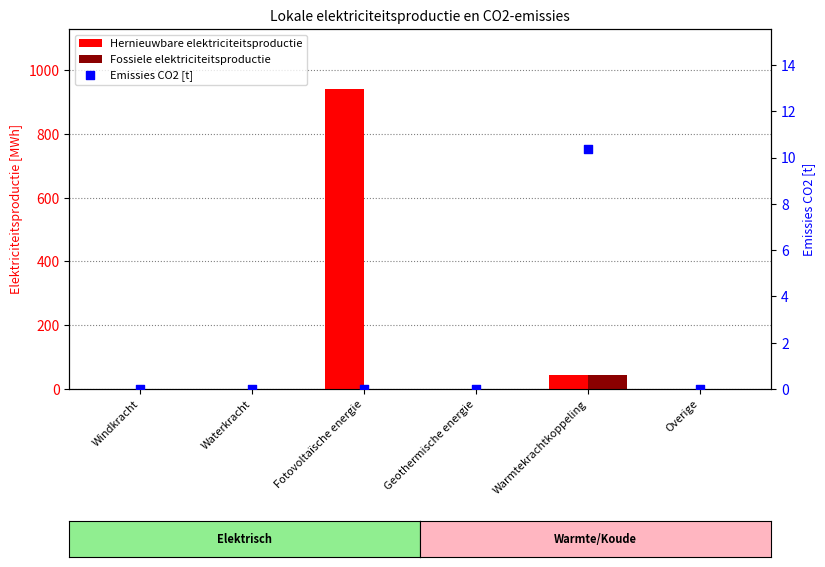

Which series reaches the minimum Y coordinate?

Hernieuwbare elektriciteitsproductie